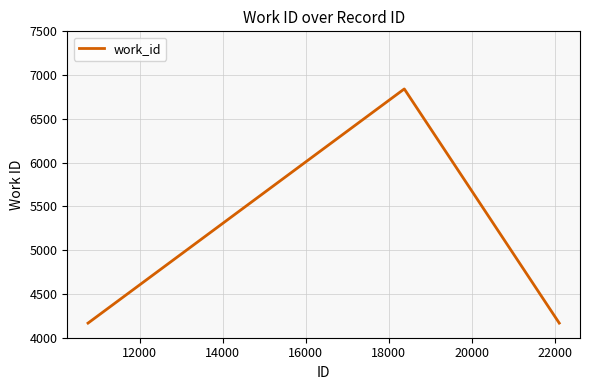

Reading left to right, list all the values displayed in this chart.

4167	6842	4167